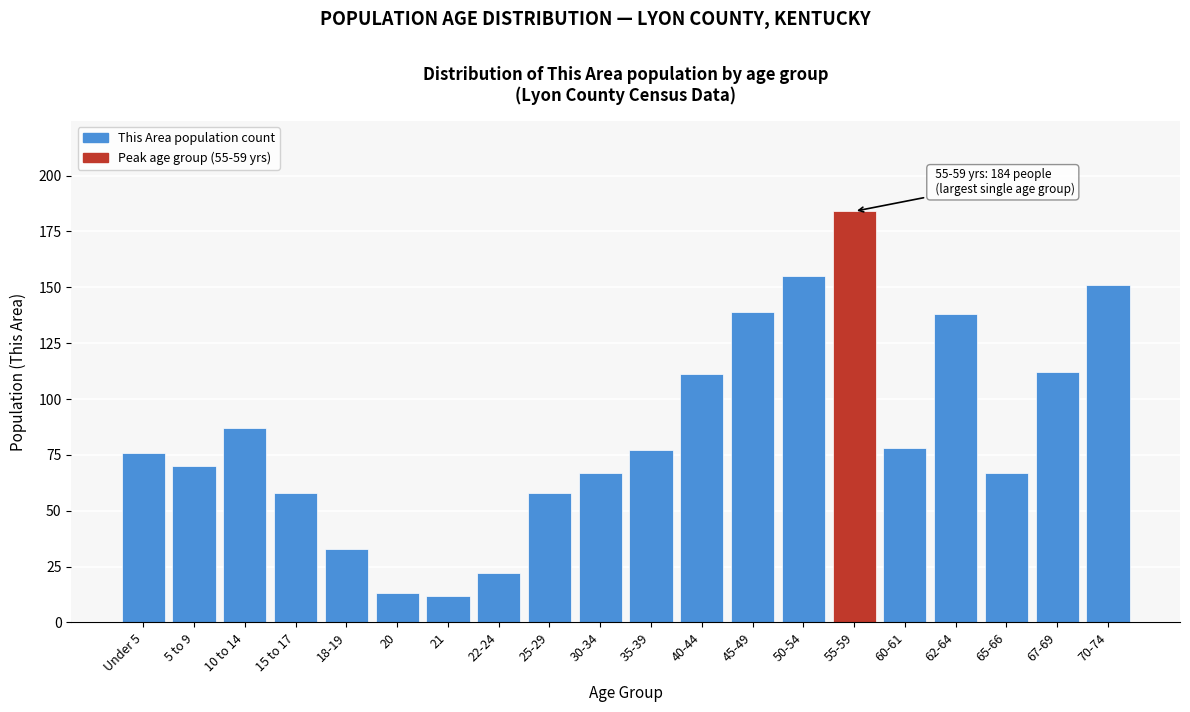

Reading left to right, what are all the values shown in this chart?

76	70	87	58	33	13	12	22	58	67	77	111	139	155	184	78	138	67	112	151